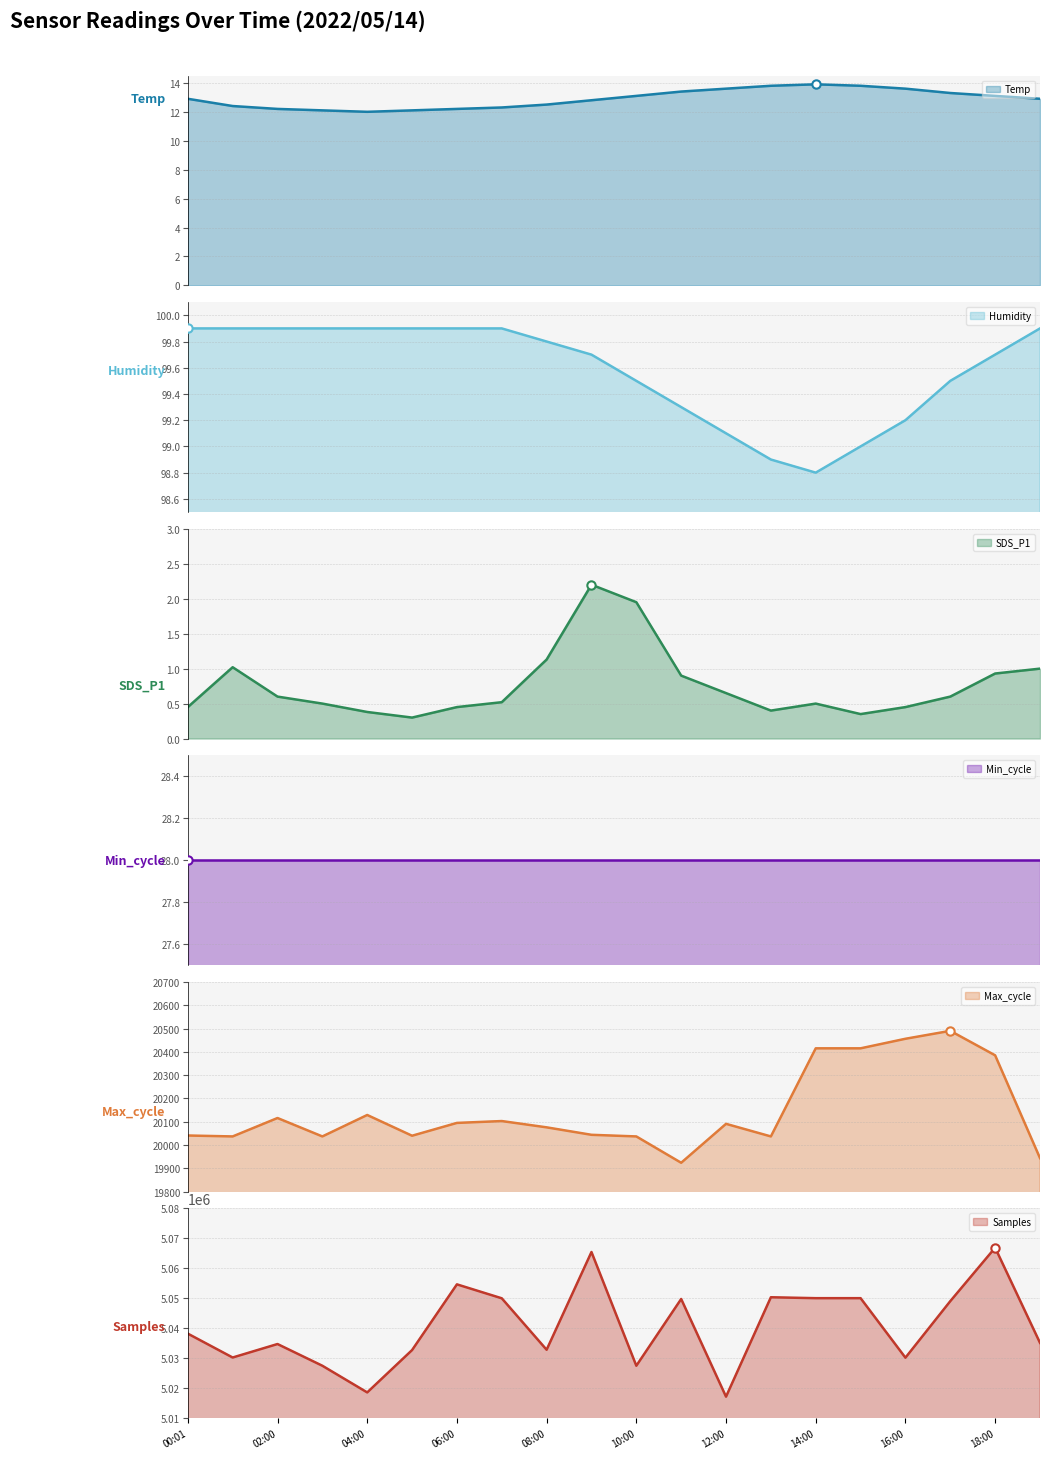

At which label does Samples reach its minimum?

12:00